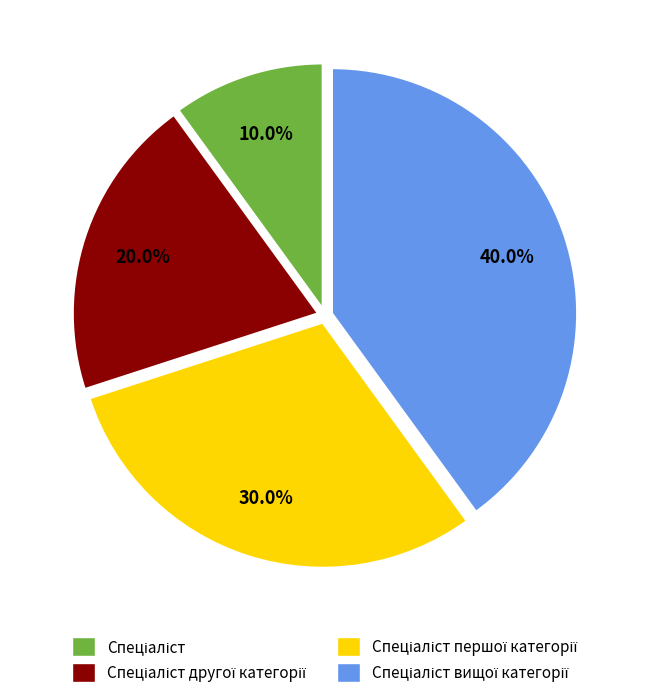

Which category has the biggest portion of the pie?

Спеціаліст вищої категорії